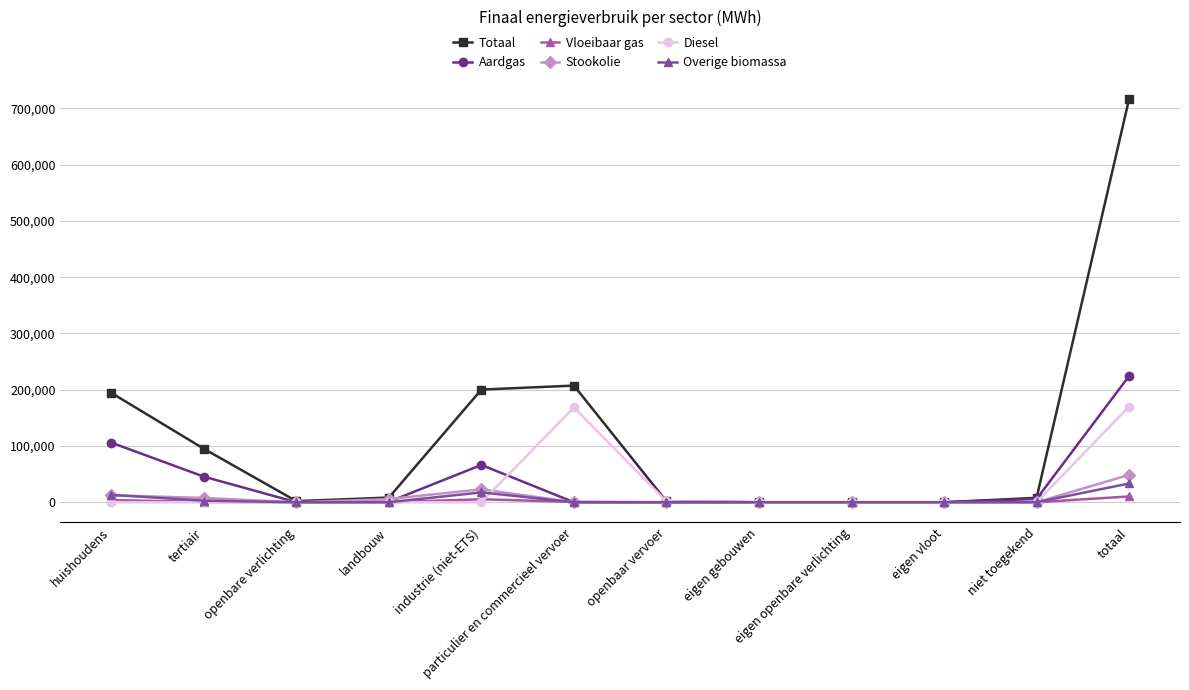

True or false: Diesel has more than 0 interior local peaks.

True